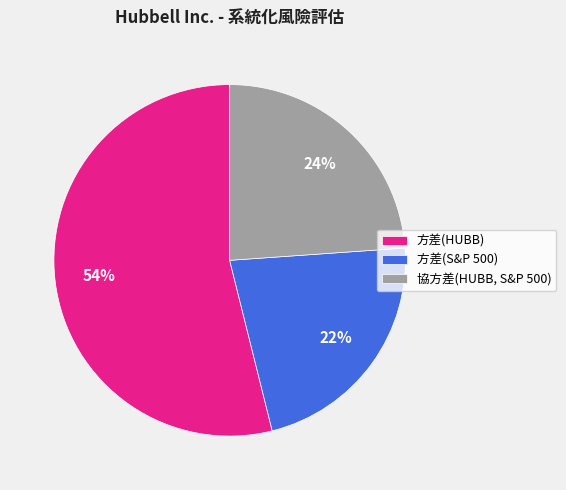

Rank the categories by value from highest to lowest.

方差(HUBB), 協方差(HUBB, S&P 500), 方差(S&P 500)